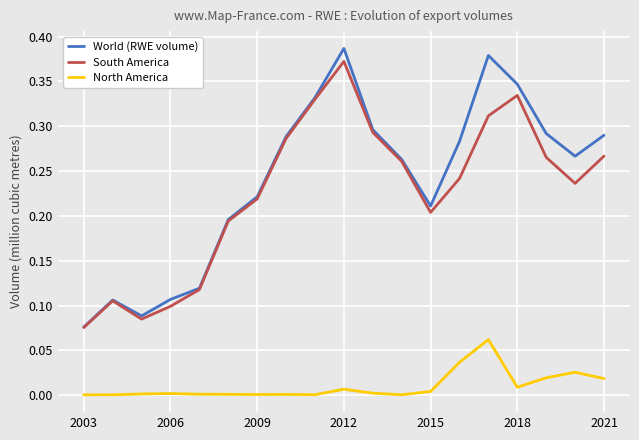

True or false: World (RWE volume) and North America intersect in this chart.

False